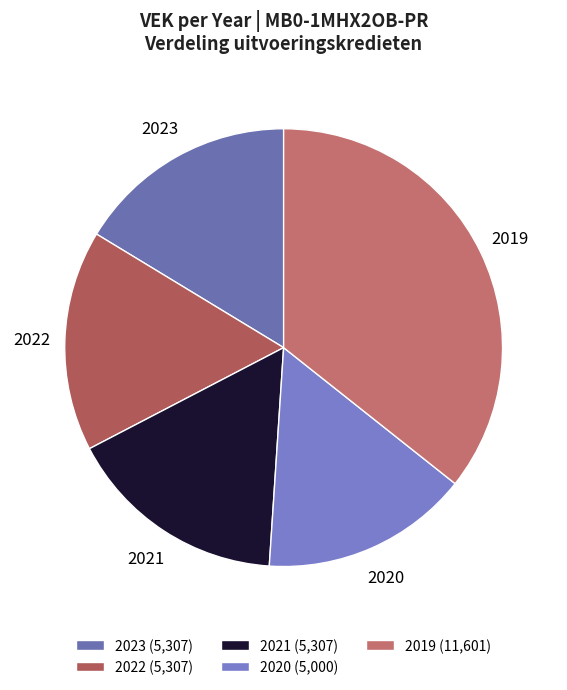

Does 2022 account for over 50% of the chart?

No